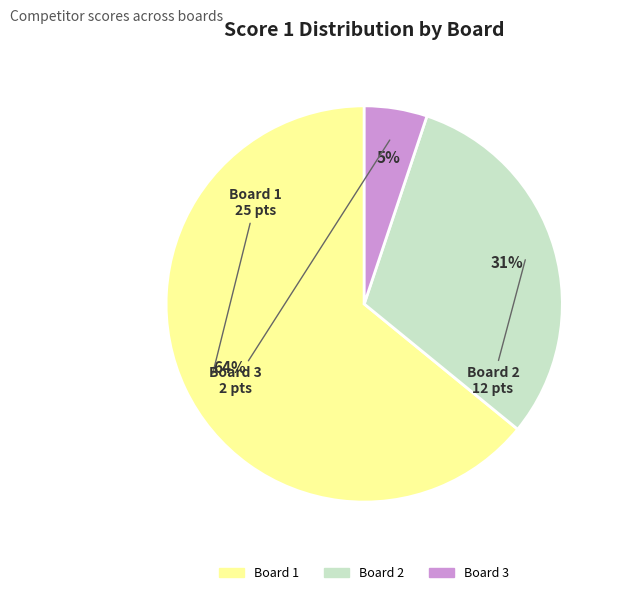

Is it true that Board 3 is 18% of the pie?

False